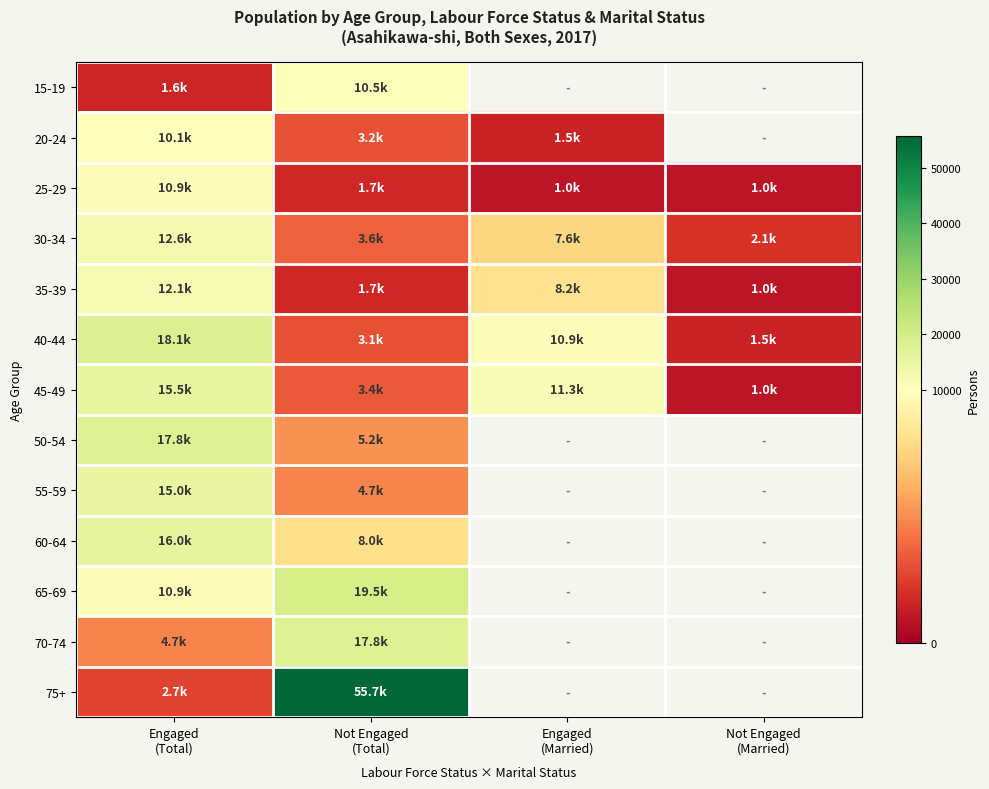

What is the highest value of the 30-34 series?

12600.0